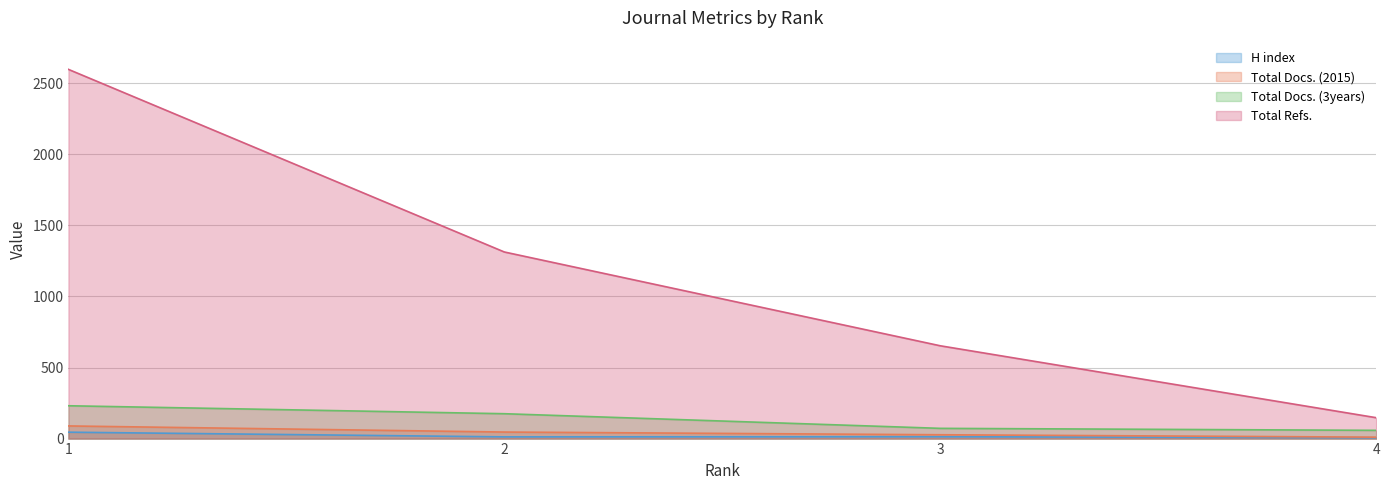

What is the spread (max minus min) of values at 4?

141